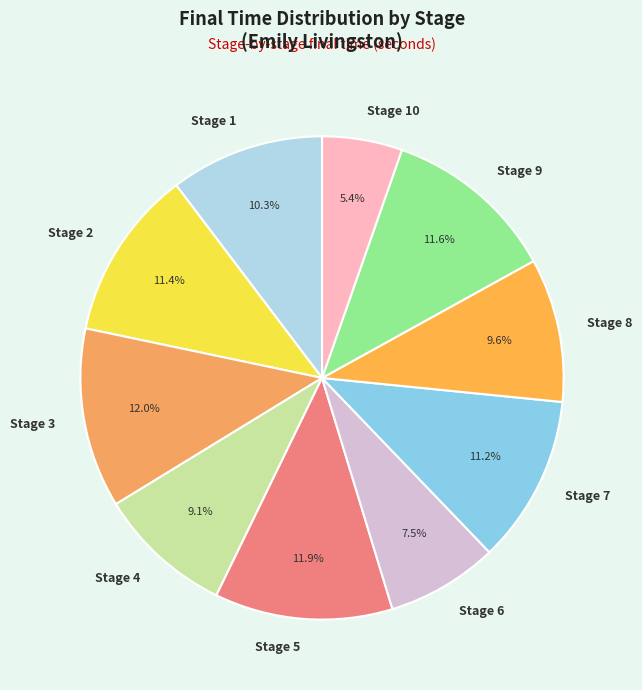

How much of the chart is everything except Stage 2?

88.6%